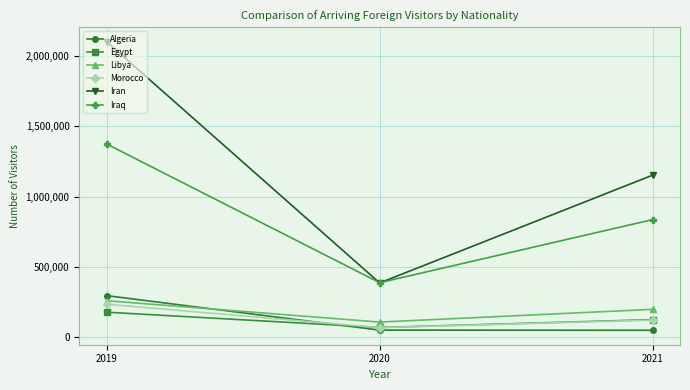

Where does the Iran series first go above 1153092?

2019